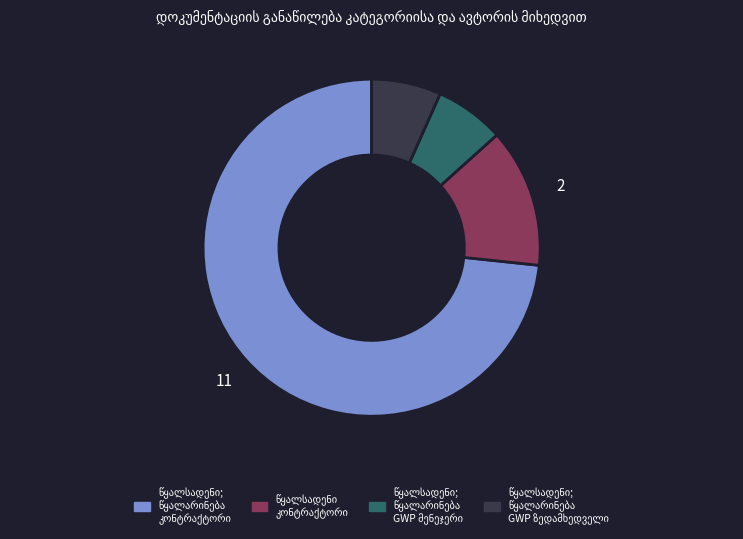

Is there any slice that represents more than half of the pie?

Yes